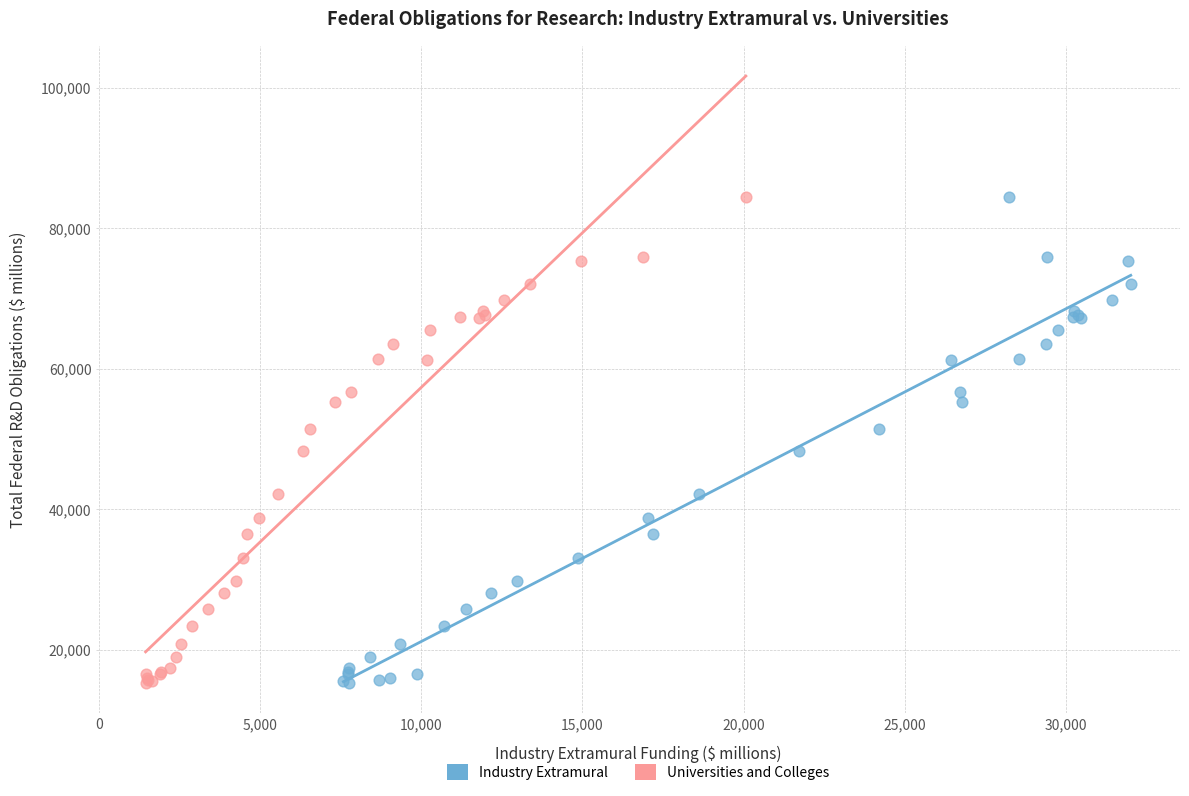

What are all the series names shown in the legend?

Industry Extramural, Universities and Colleges